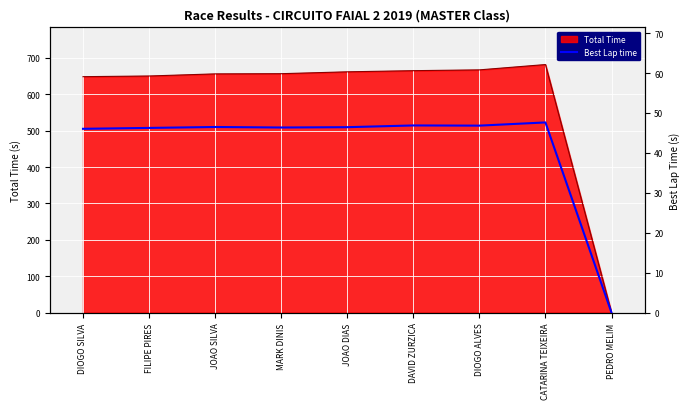

The value of Total Time at DAVID ZURZICA is 1094.0. True or false?

False